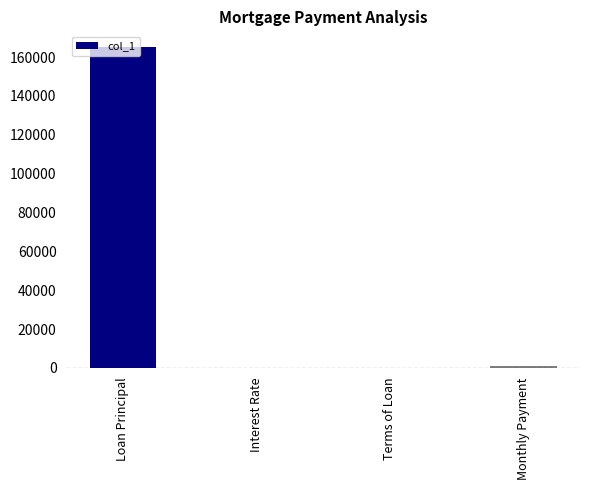

Is it true that the value at Loan Principal is 44173.4?

False